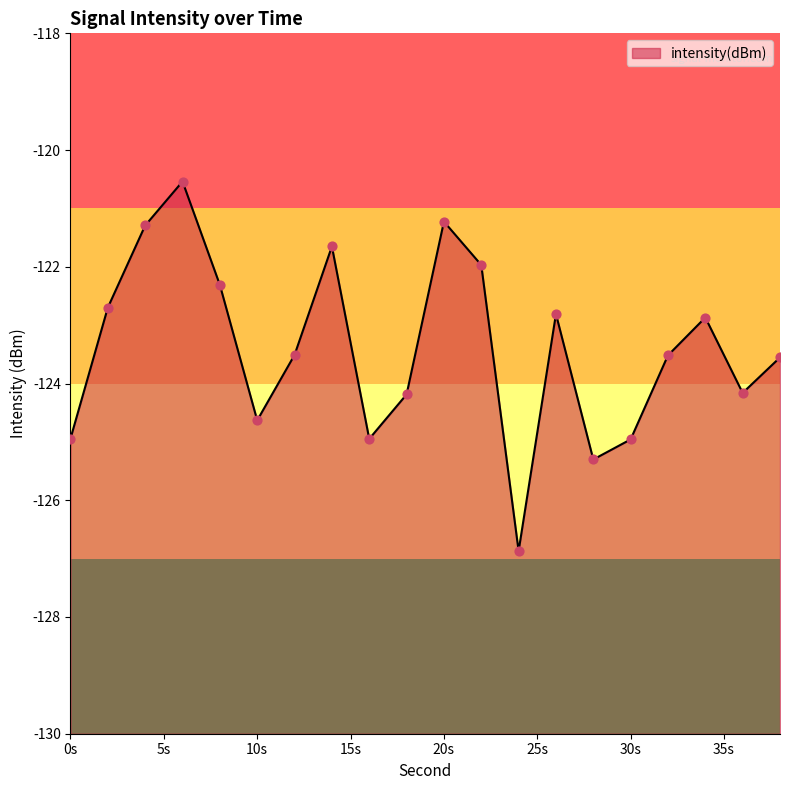

What is the change in value from 24 to 34?

+4.0